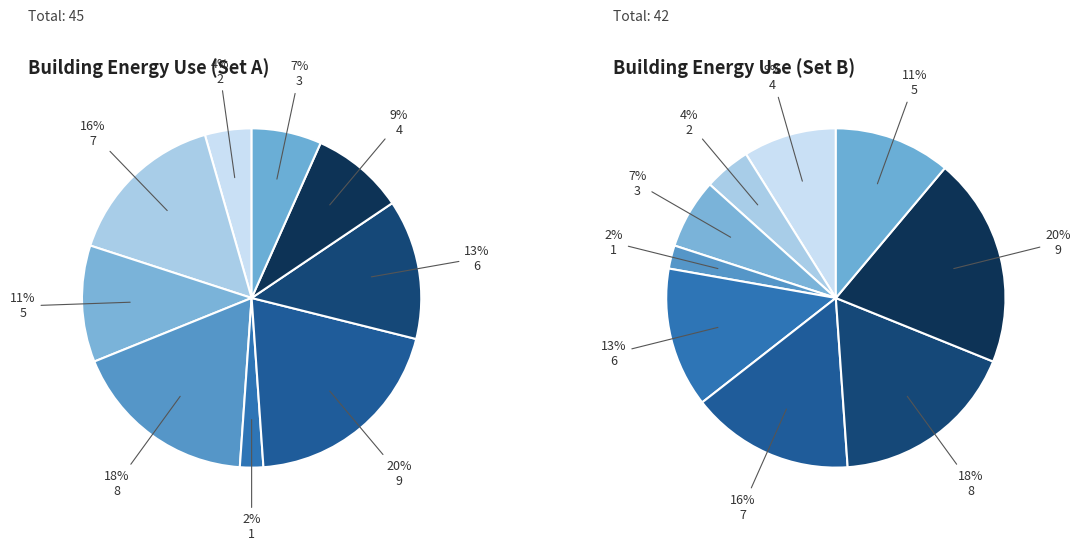

To the nearest percent, what is the combined percentage of 7 and 8?

33%